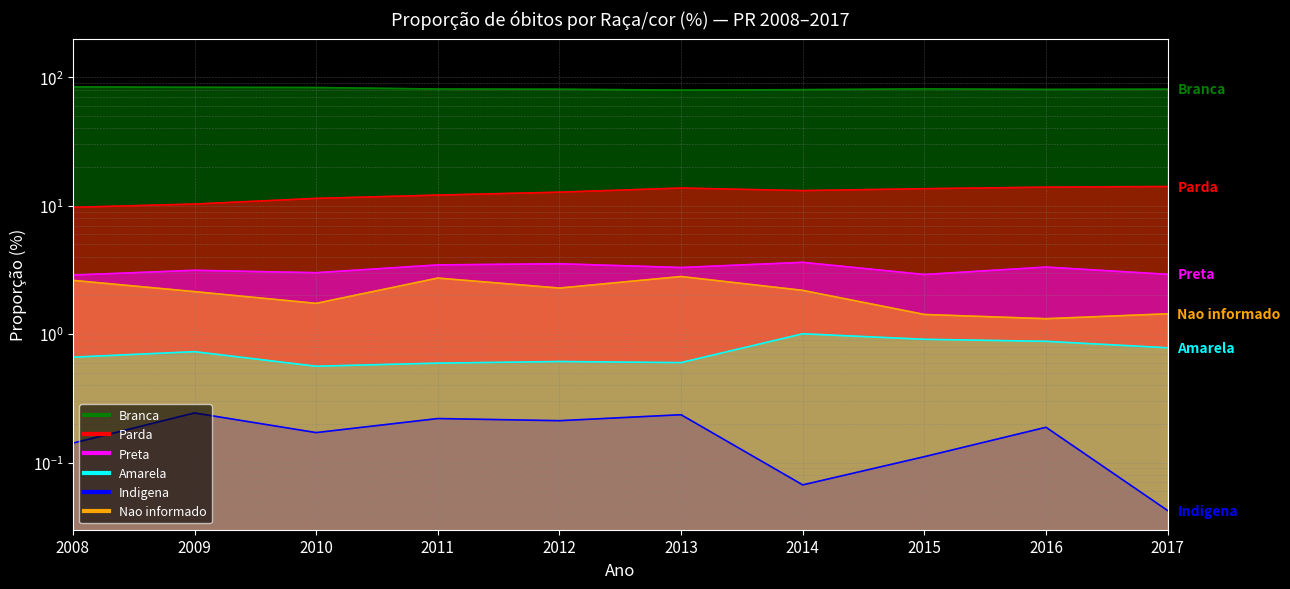

At 2008, list the series in order from largest to smallest.

Branca, Parda, Preta, Nao_informado, Amarela, Indigena